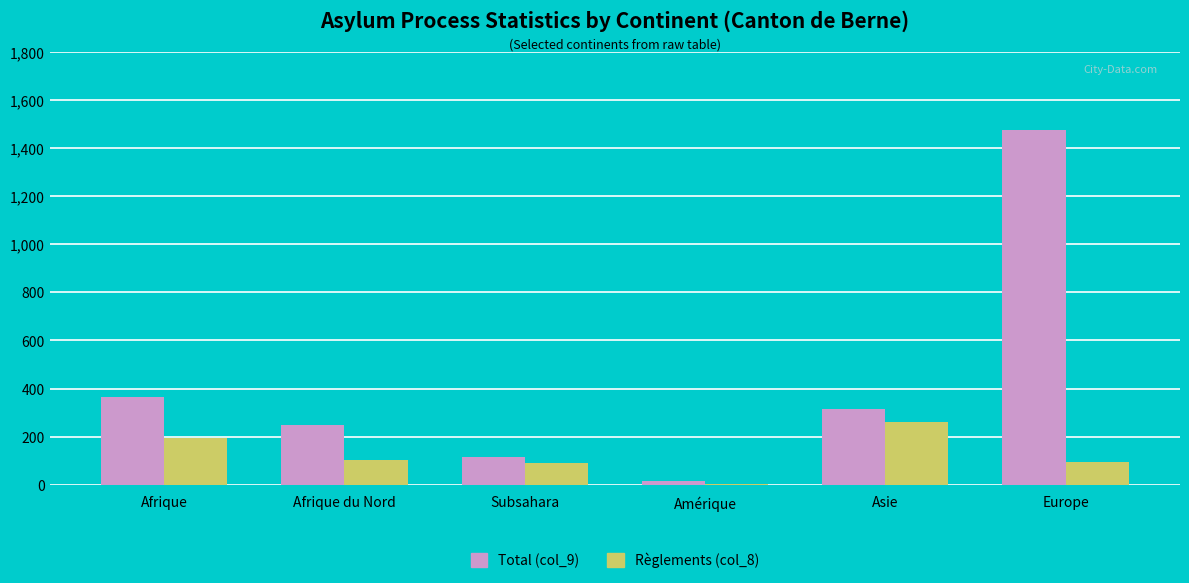

Which series has the largest total across all categories?

Total (col_9)